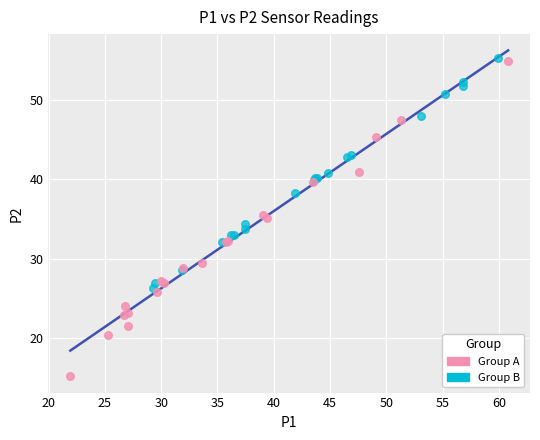

Which series has the largest Y range (max minus min)?

Group B